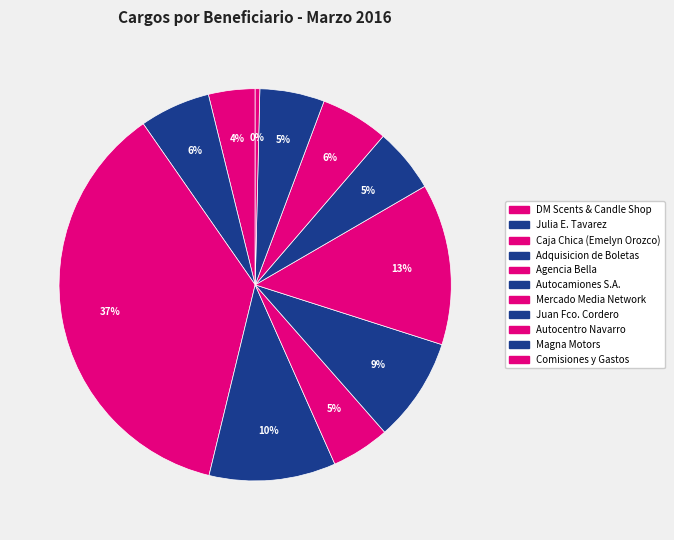

Between Autocentro Navarro and Mercado Media Network, which is larger?

Mercado Media Network